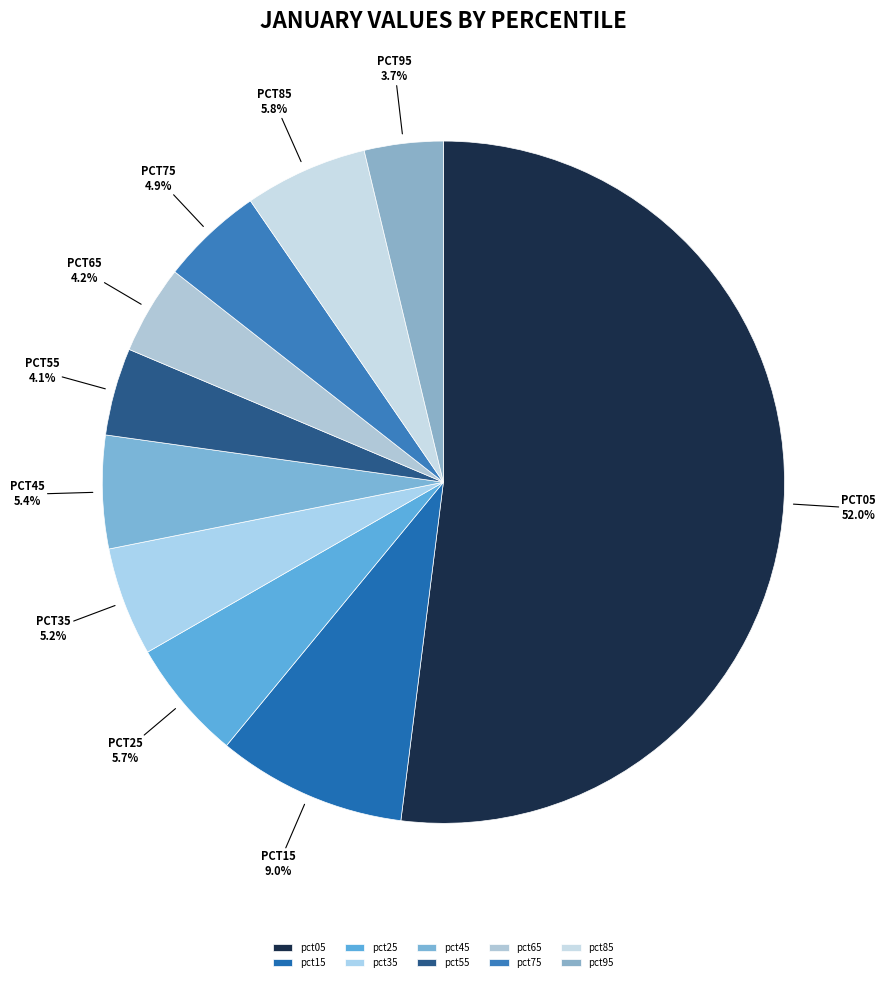

Rank the categories by value from highest to lowest.

pct05, pct15, pct85, pct25, pct45, pct35, pct75, pct65, pct55, pct95